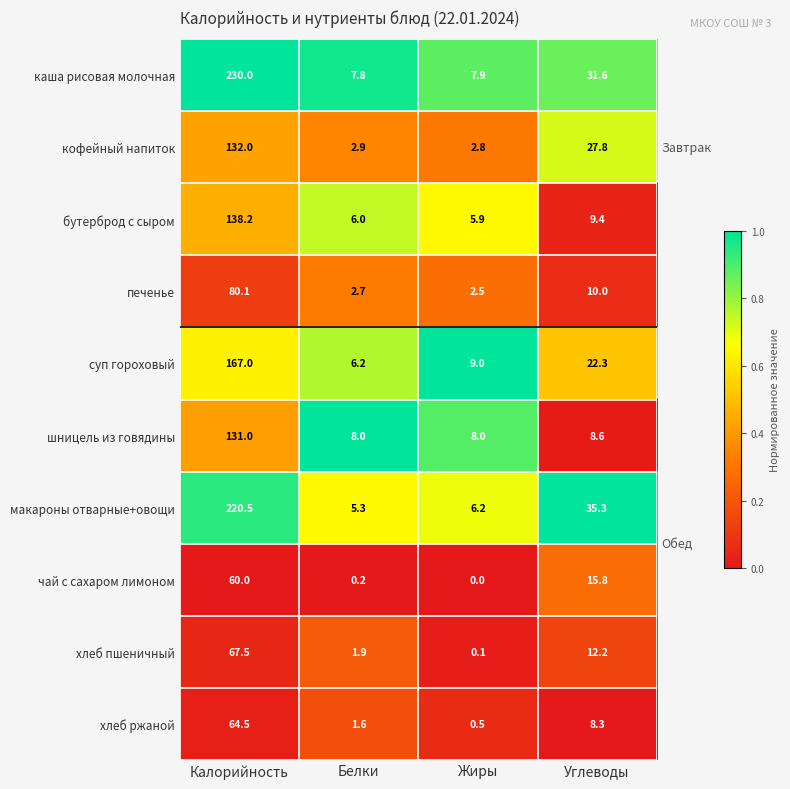

At which label is печенье closest to 41?

Углеводы